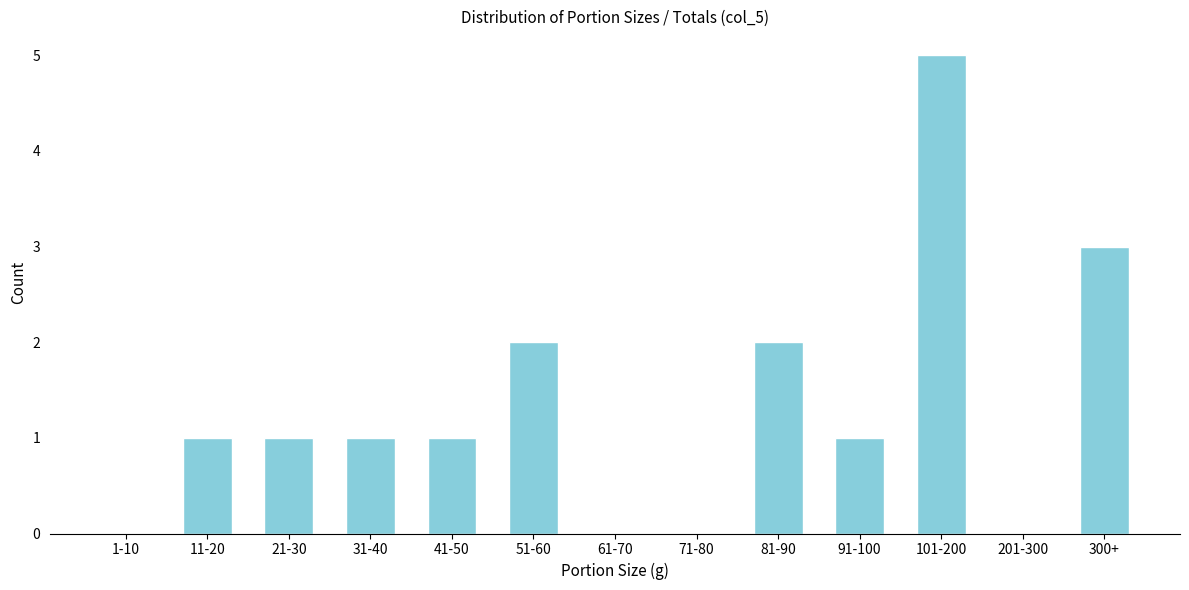

Reading right to left, list all the values displayed in this chart.

300+=3	201-300=0	101-200=5	91-100=1	81-90=2	71-80=0	61-70=0	51-60=2	41-50=1	31-40=1	21-30=1	11-20=1	1-10=0